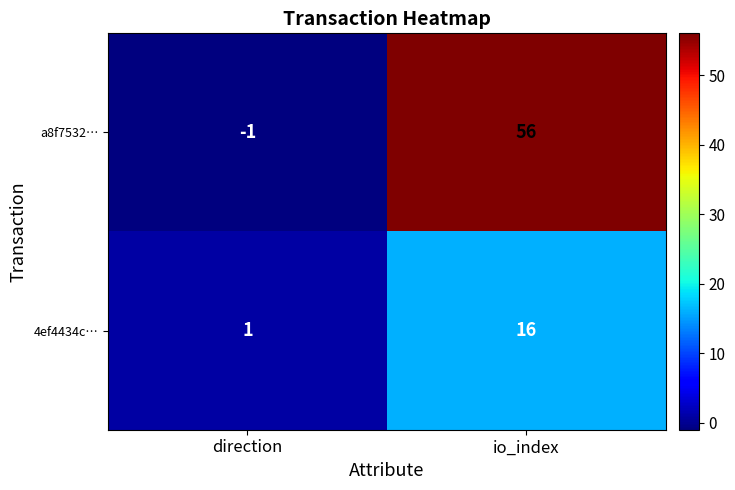

Between direction and io_index, which series saw the biggest shift?

a8f7532…